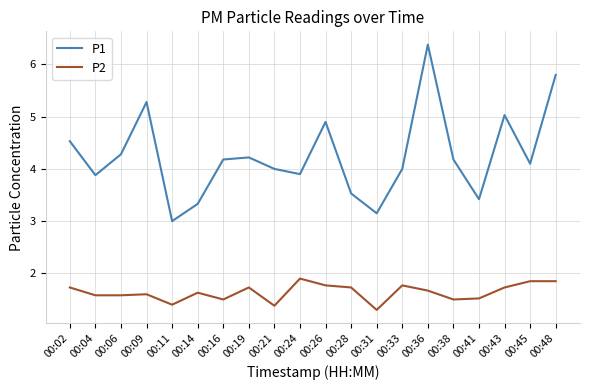

True or false: P2 has a value of 0.9 at 00:04.

False